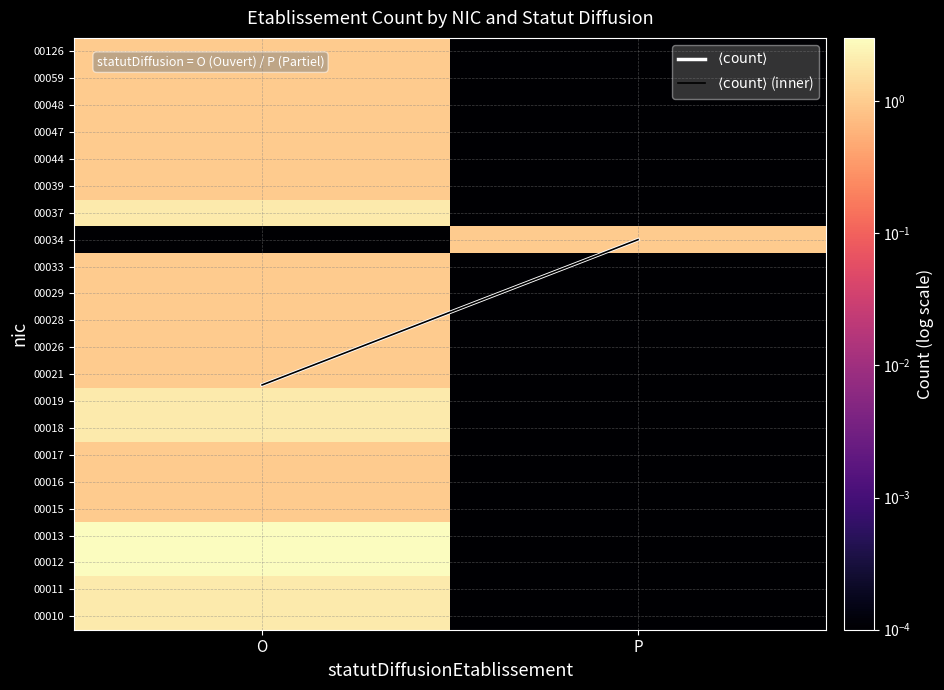

Which series has the widest spread of values?

$\langle \mathrm{count} \rangle$